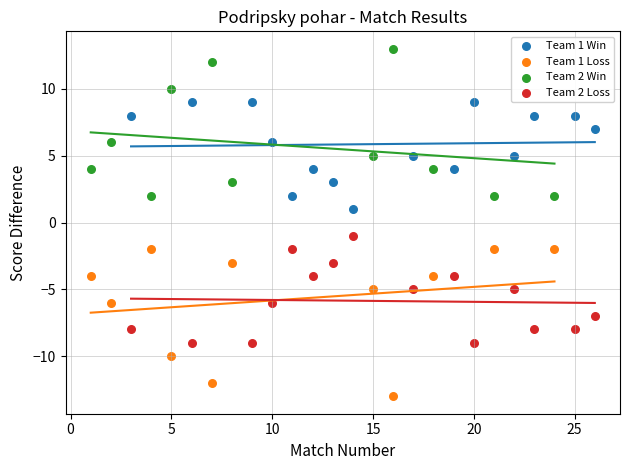

Which series contains the lowest Y value?

Team 1 Loss